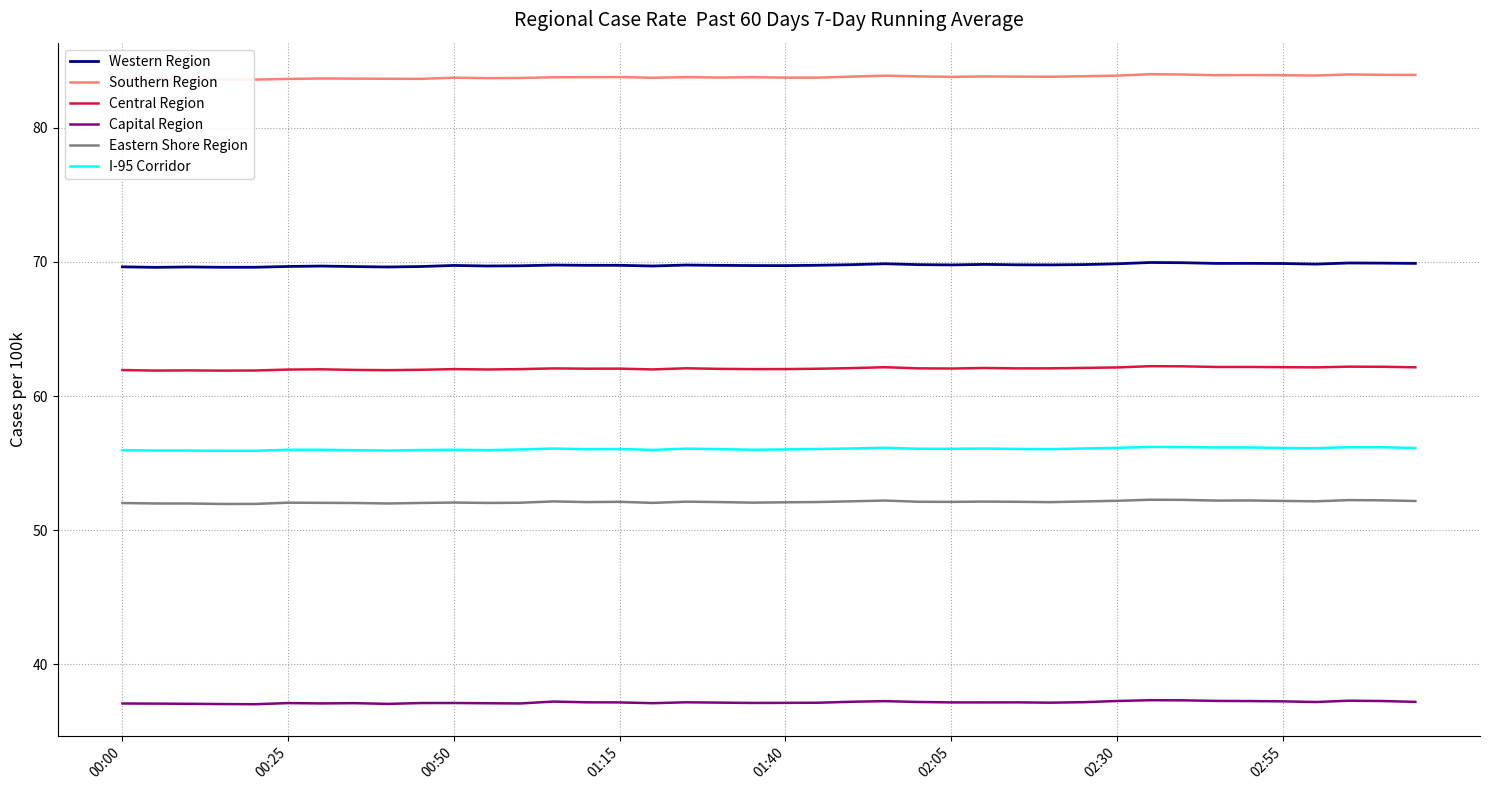

True or false: I-95 Corridor and Western Region cross at least once.

False